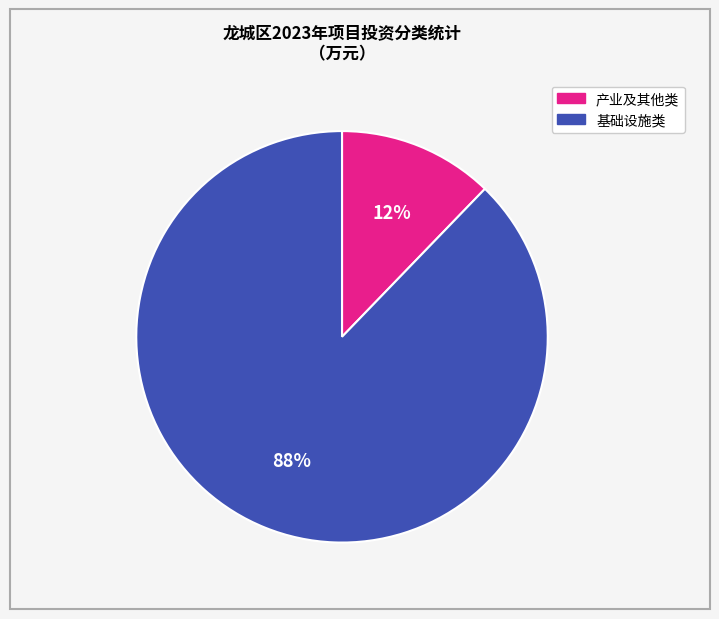

Does any single category account for the majority?

Yes